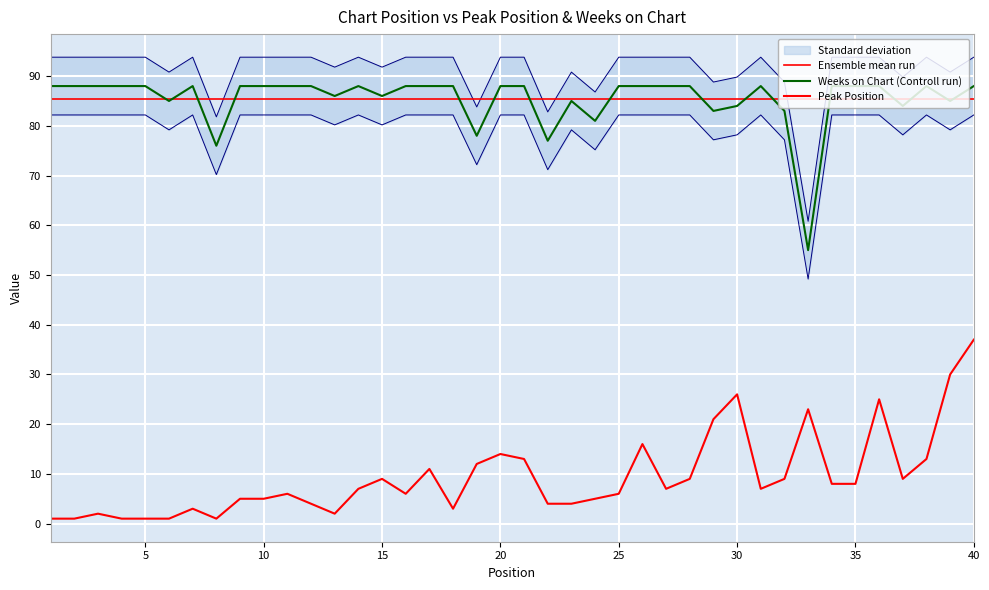

Rank the series by their maximum value, from highest to lowest.

Weeks on Chart (Controll run), Ensemble mean run, Peak Position